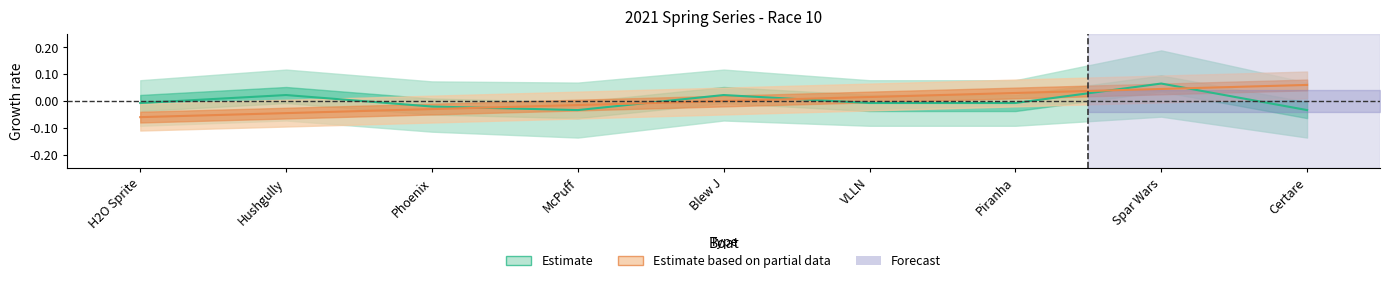

List the labels in order of value, smallest first.

H2O Sprite, Hushgully, Phoenix, McPuff, Blew J, VLLN, Piranha, Spar Wars, Certare